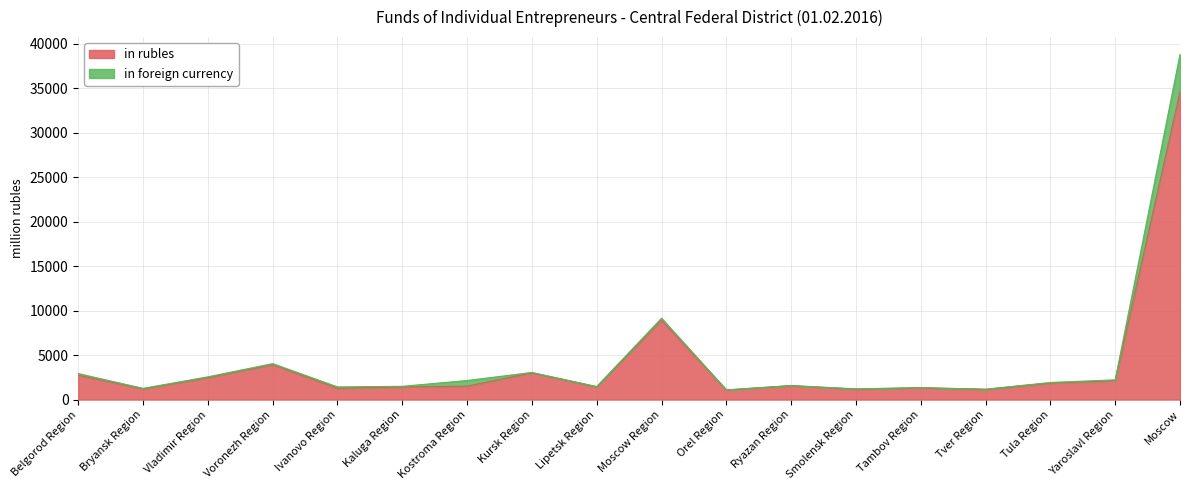

True or false: the data shows 2738 at Belgorod Region.

True